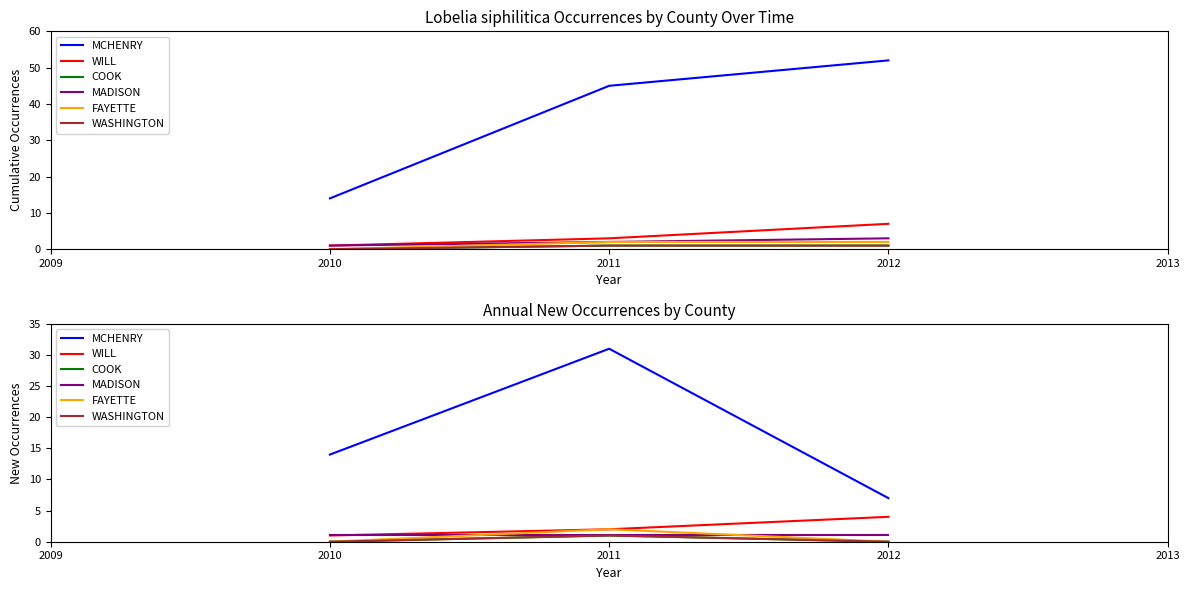

How many lines are shown in the chart?

6